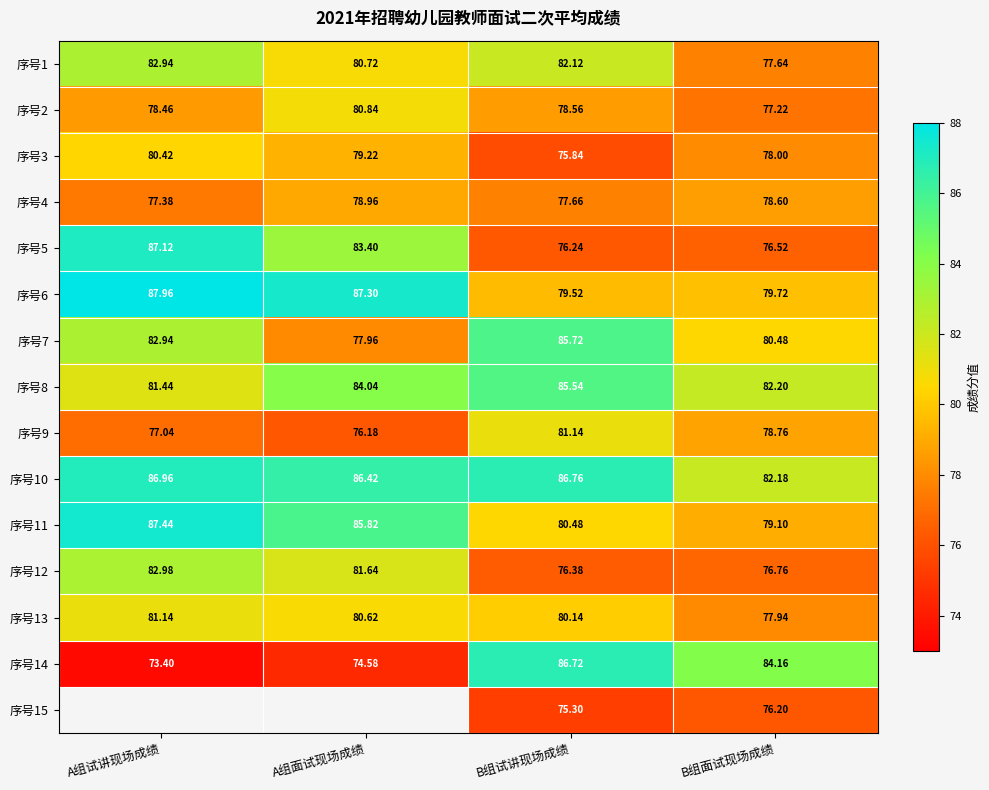

What is the approximate value of 序号14 at A组面试现场成绩?

74.6